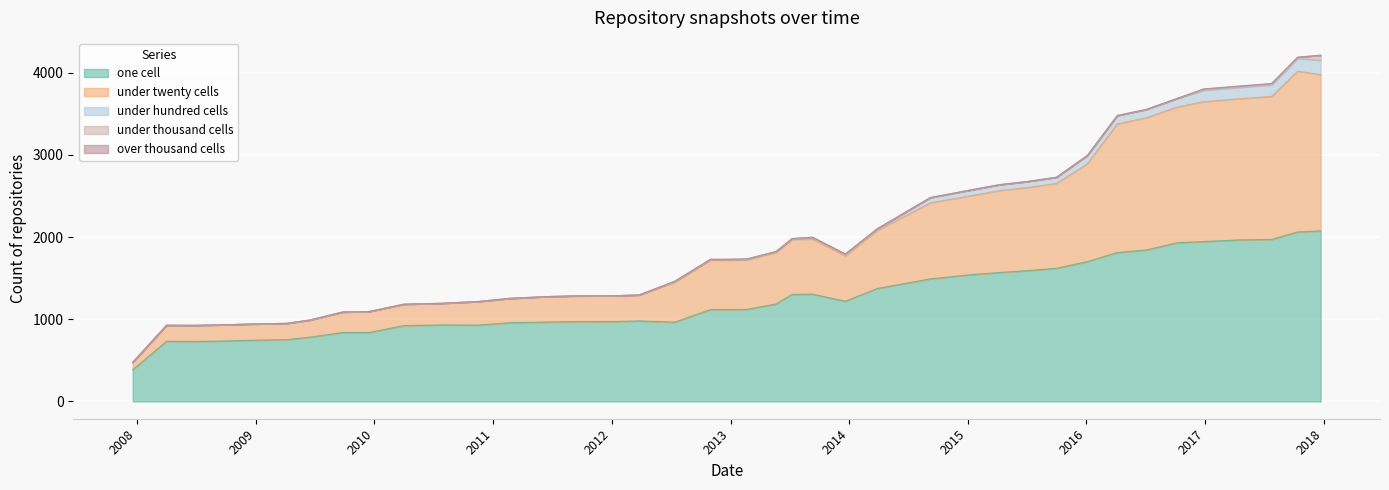

List the labels in order of under_hundred_cells value, smallest first.

2, 4, 8, 12, 13, 14, 15, 18, 20, 21, 22, 23, 27, 31, 35, 36, 37, 5, 24, 28, 29, 30, 33, 0, 38, 3, 6, 34, 1, 32, 25, 9, 10, 11, 7, 19, 26, 17, 16, 39